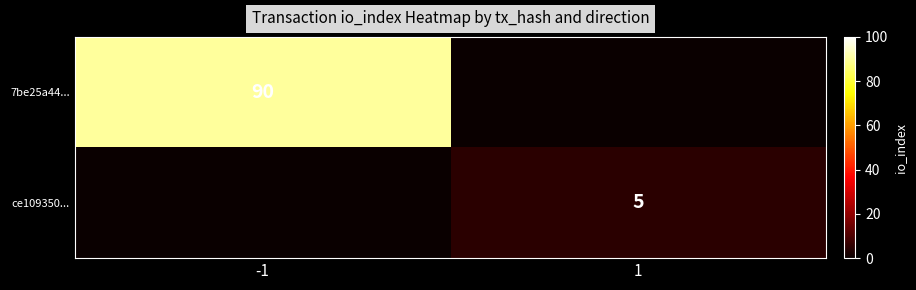

The ce109350... series shows 2 at 1. True or false?

False